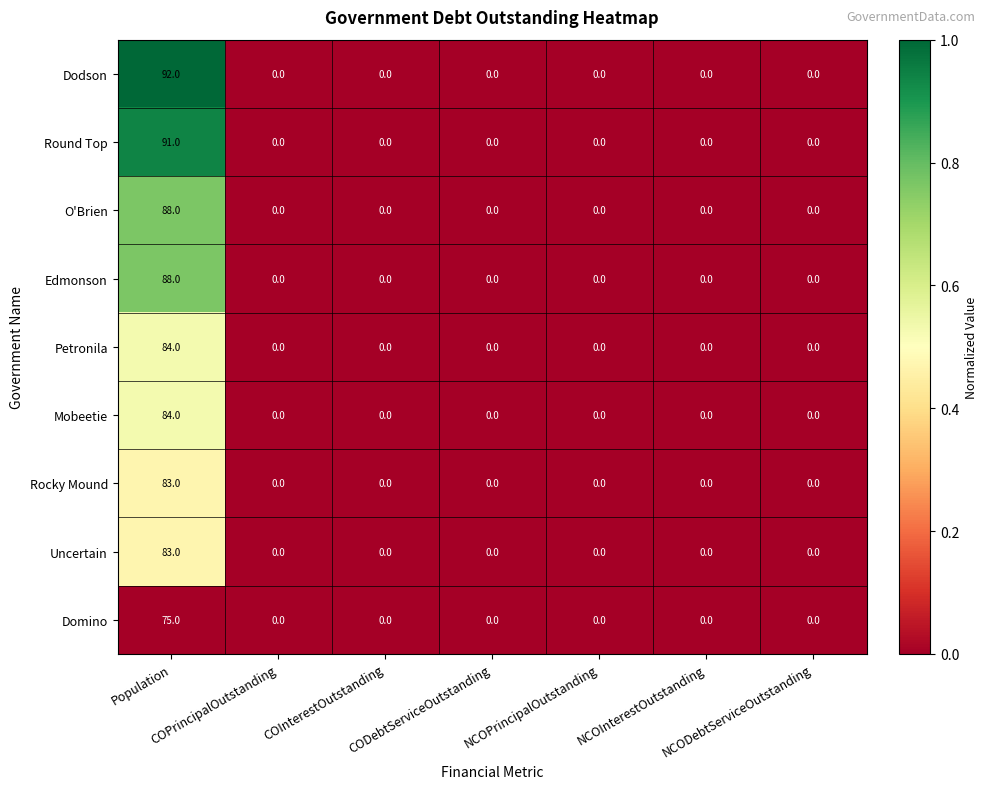

At which category does the chart reach its peak across all series?

Population